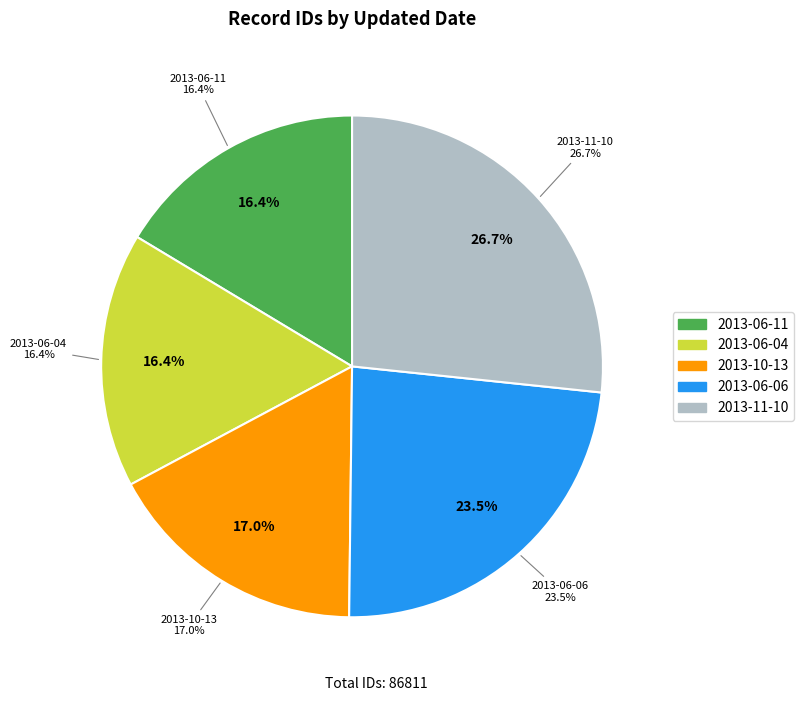

Rank the categories by value from lowest to highest.

2013-06-11, 2013-06-04, 2013-10-13, 2013-06-06, 2013-11-10